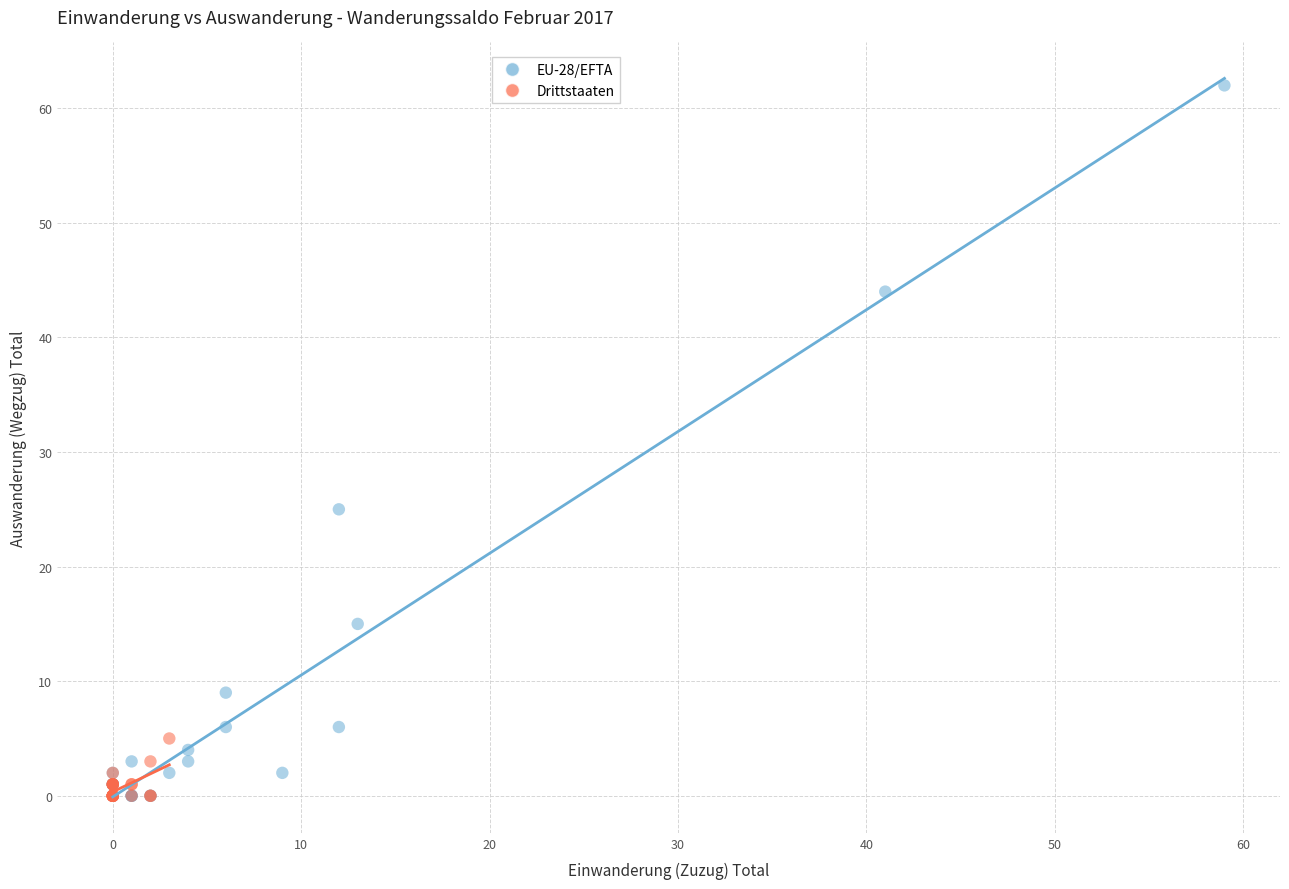

Which series has the widest spread of Y values?

EU-28/EFTA